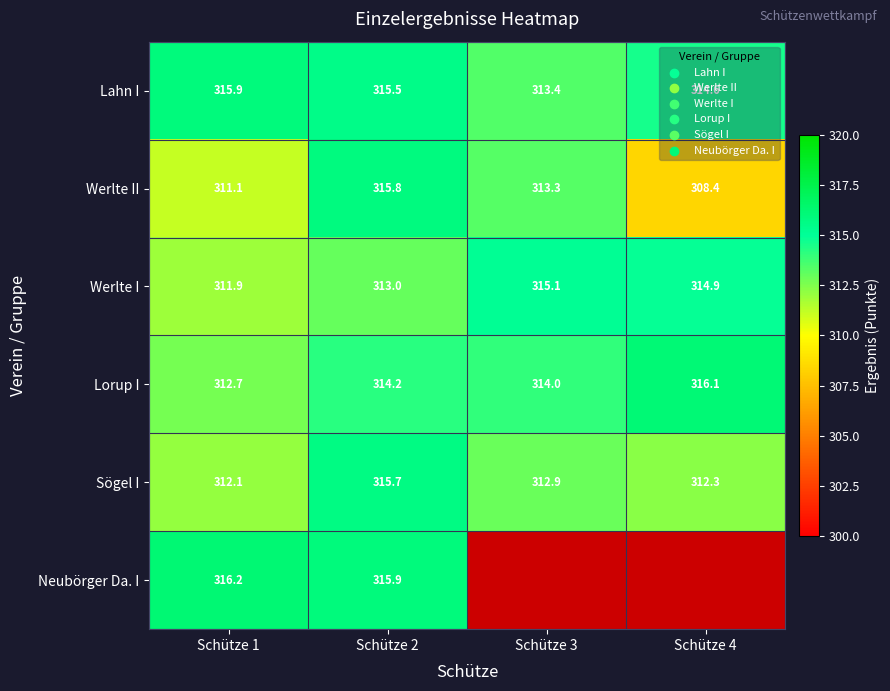

Which category has the highest value across all series?

Schütze 1